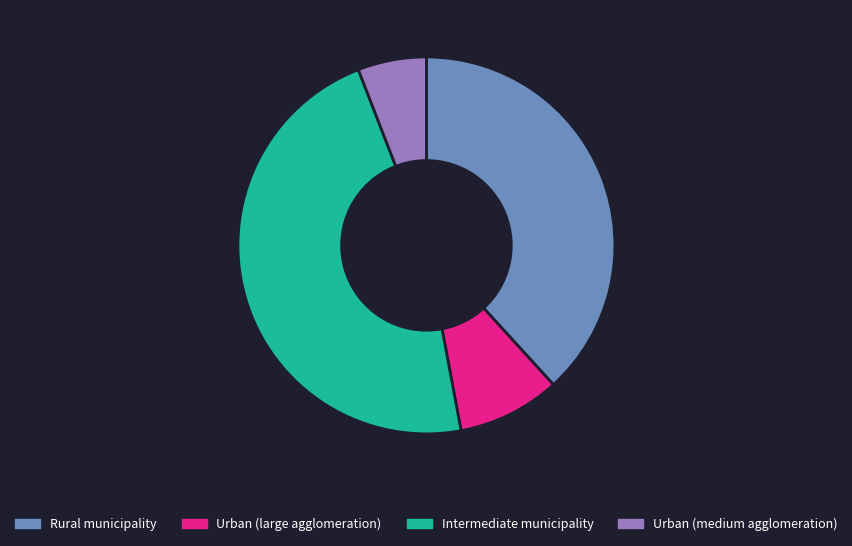

Count the number of slices in the pie.

4